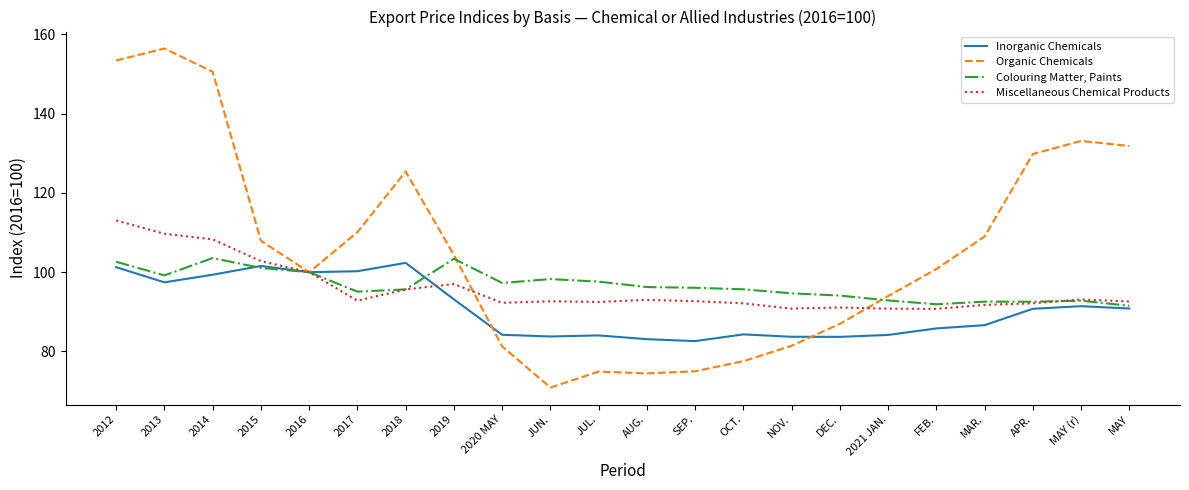

What value does the Inorganic Chemicals series have at SEP.?

82.6